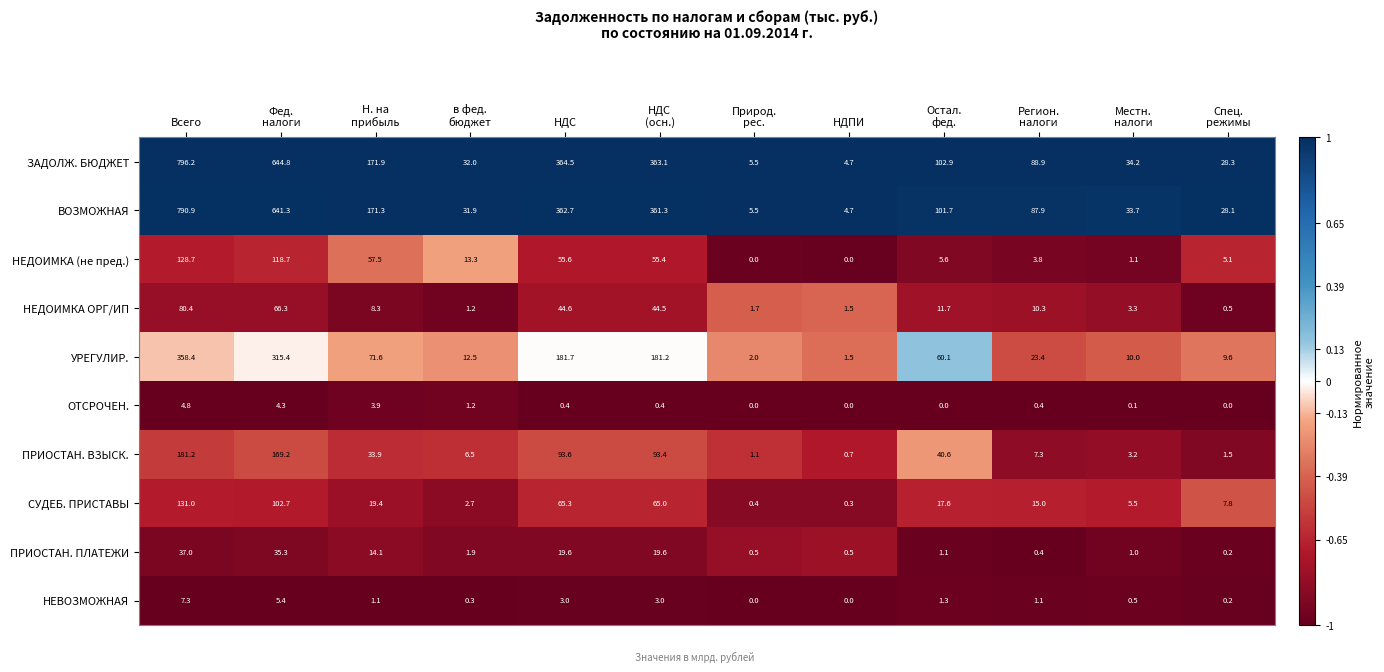

What is the difference between the second highest and minimum values in the ПРИОСТАН. ПЛАТЕЖИ series?

35.1